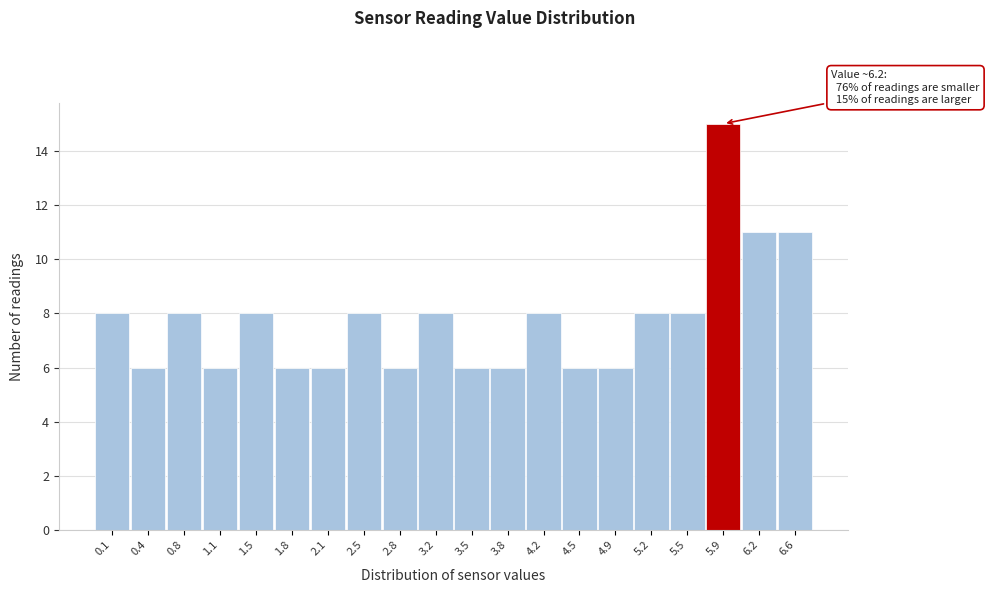

Reading left to right, what are all the values shown in this chart?

8	6	8	6	8	6	6	8	6	8	6	6	8	6	6	8	8	15	11	11